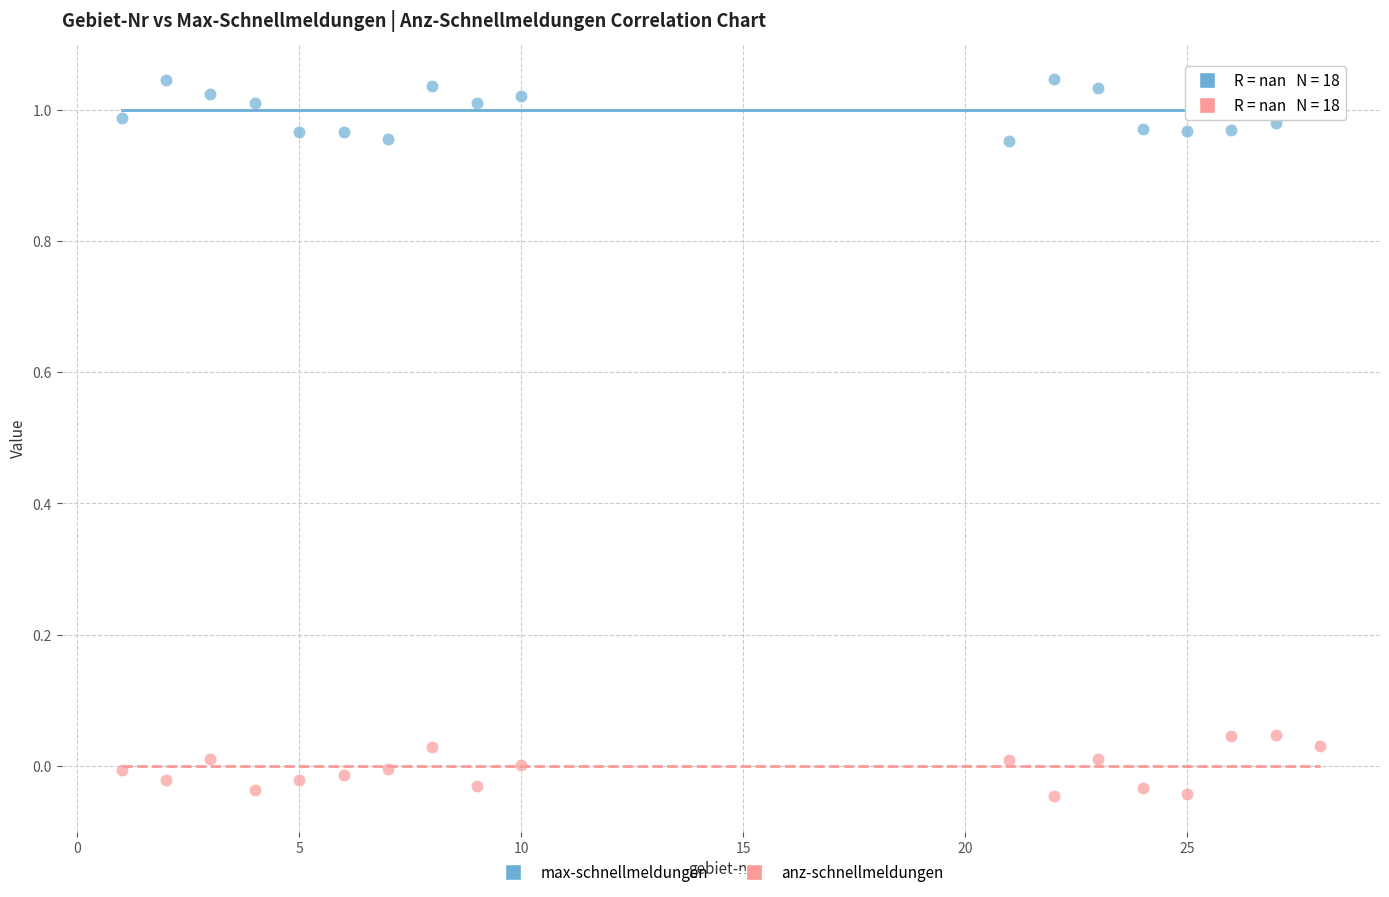

Which series reaches the minimum Y coordinate?

anz-schnellmeldungen